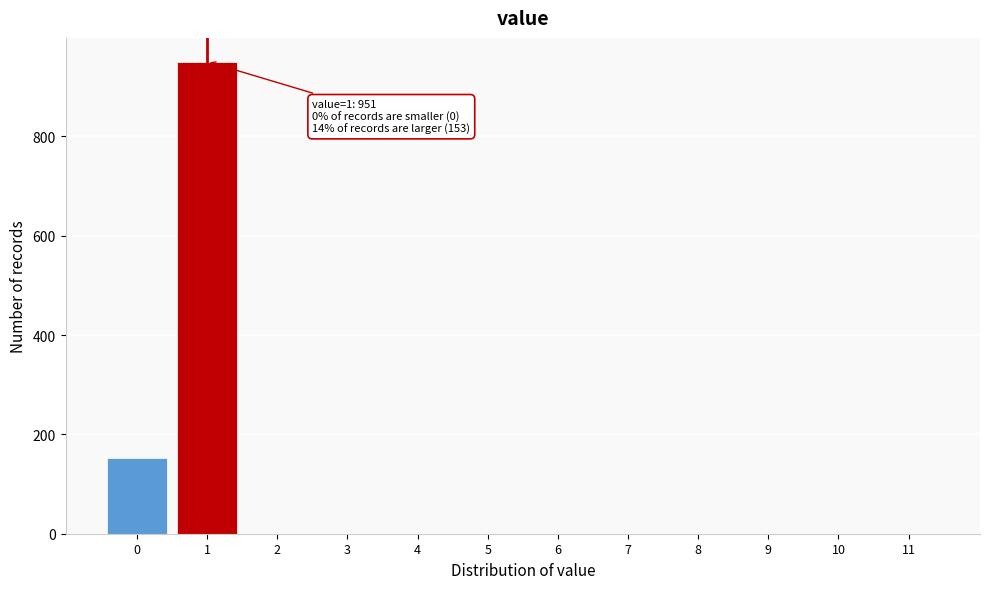

Reading left to right, transcribe all the data shown in this chart.

0=153	1=951	2=0	3=0	4=0	5=0	6=0	7=0	8=0	9=0	10=0	11=0